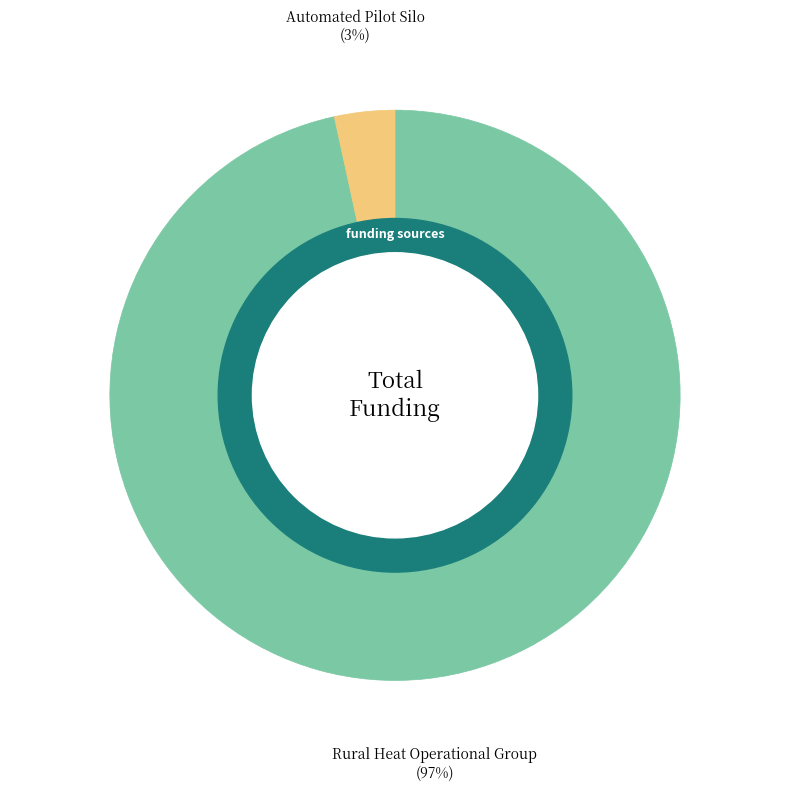

Does any single category account for the majority?

Yes